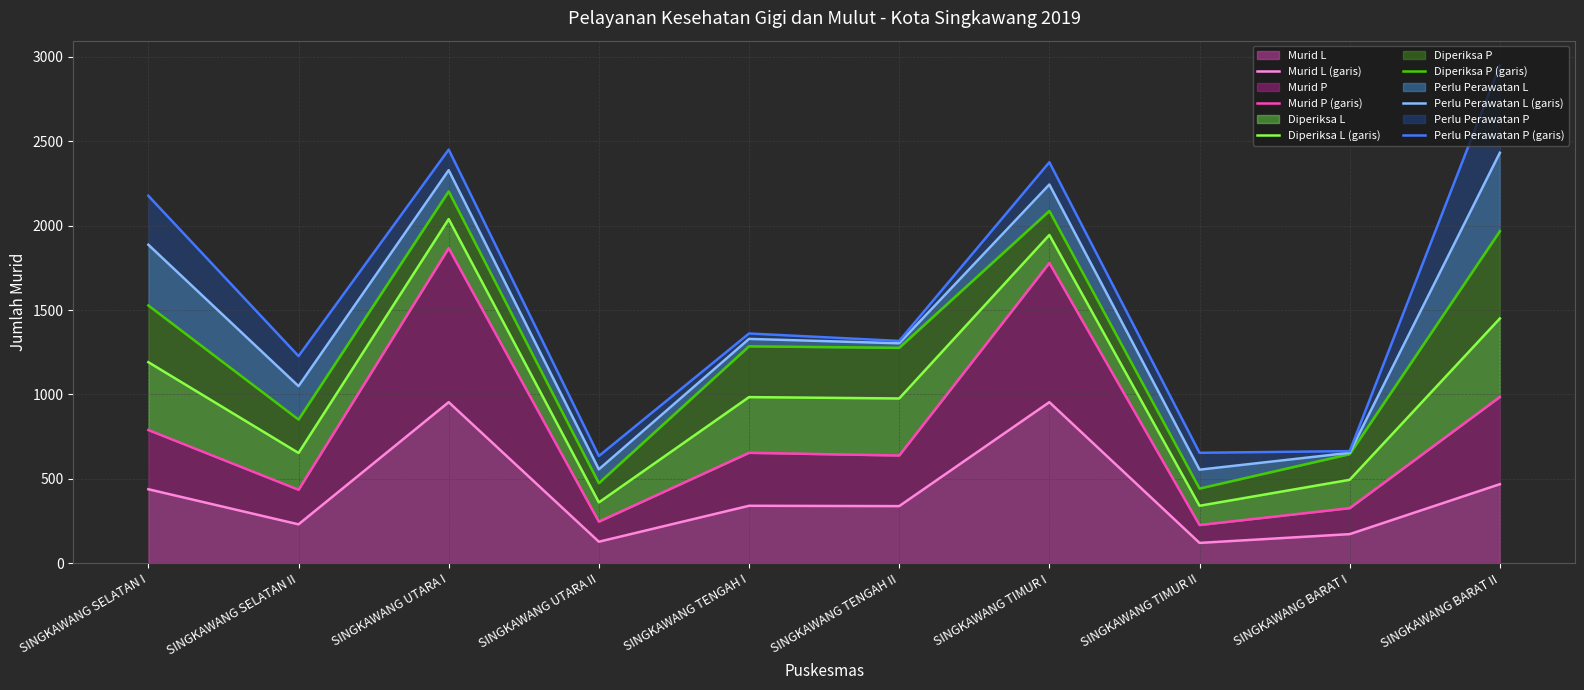

What is the difference between the maximum and minimum values in the Murid L (garis) series?

834